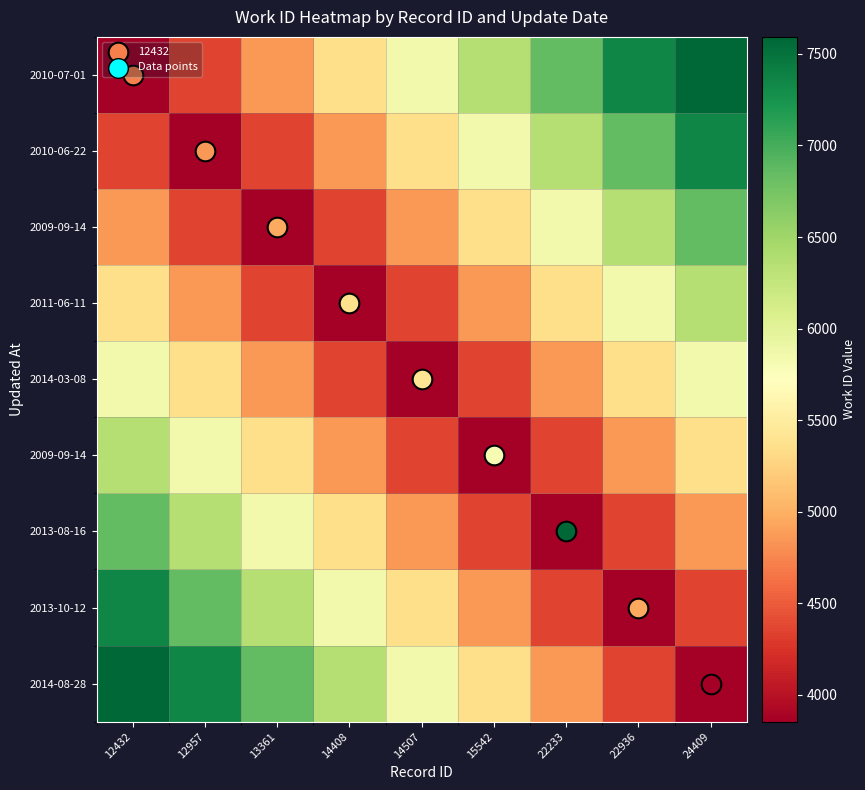

At which category does the chart reach its peak across all series?

24409